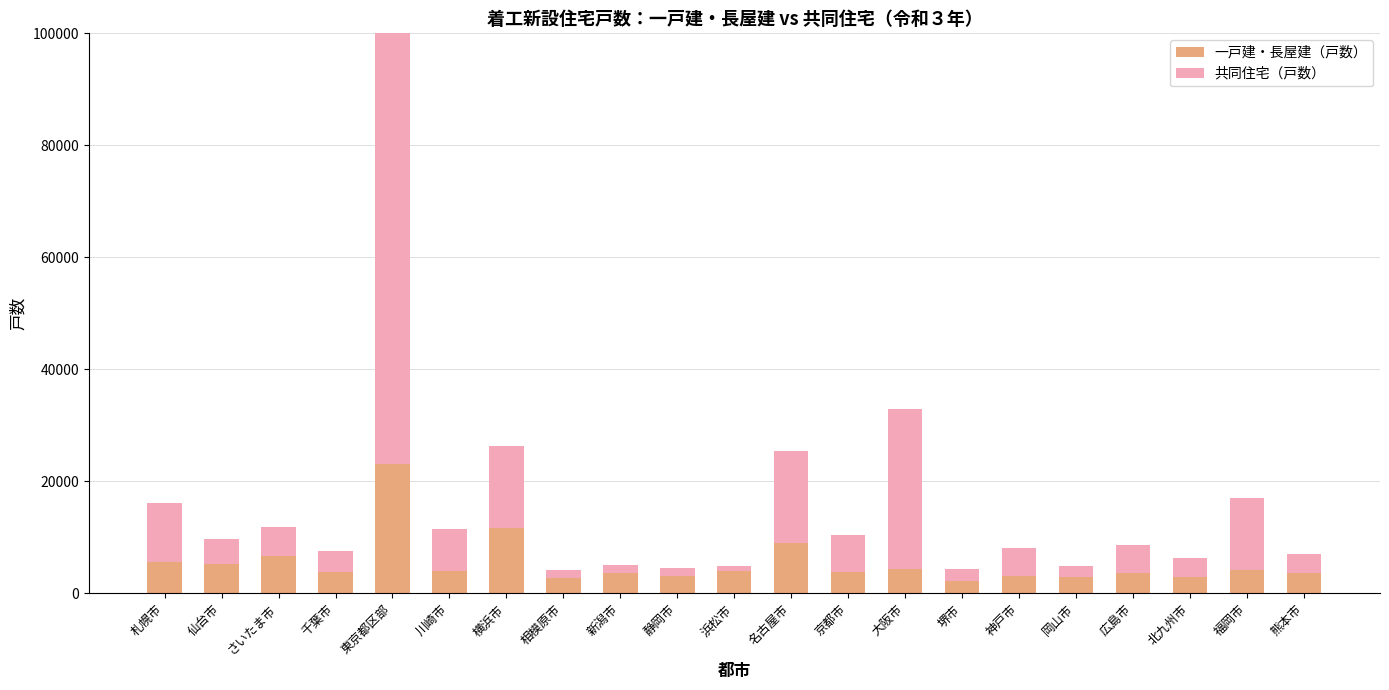

What is the minimum value shown in the chart?

890